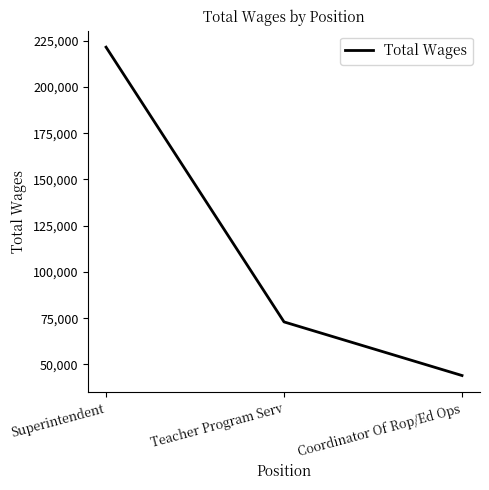

What is the change in value from Teacher Program Serv to Coordinator Of Rop/Ed Ops?

-28984